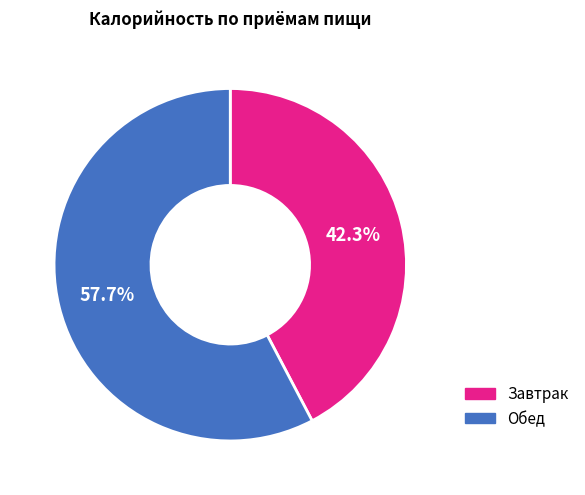

Is it true that Обед is 48% of the pie?

False